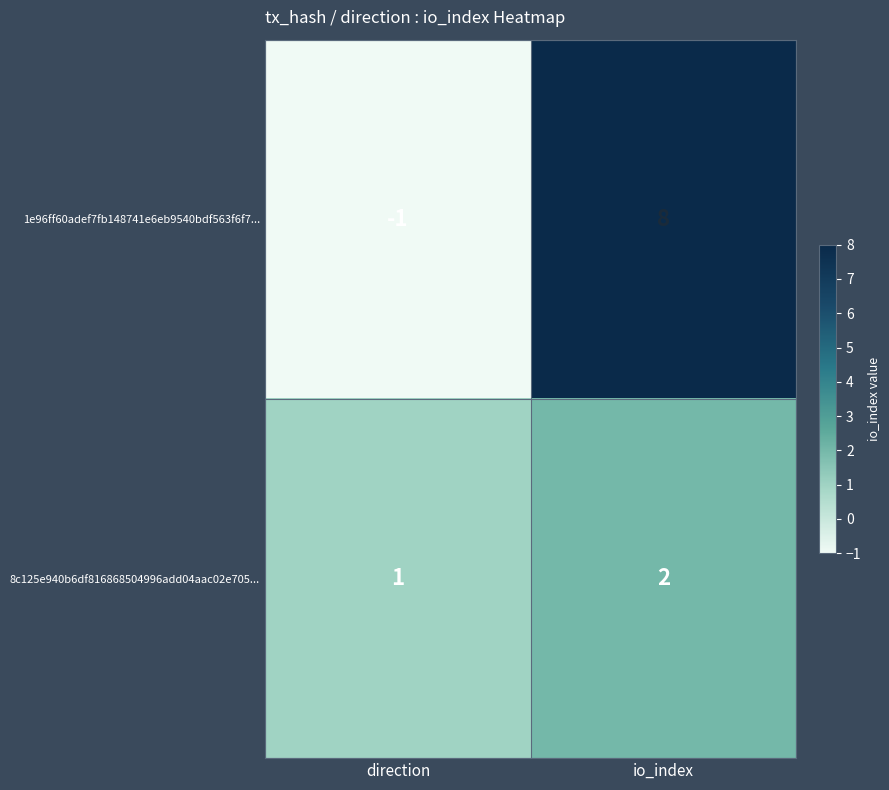

What is the difference between the 1e96ff60adef7fb148741e6eb9540bdf563f6f7... values at direction and io_index?

9